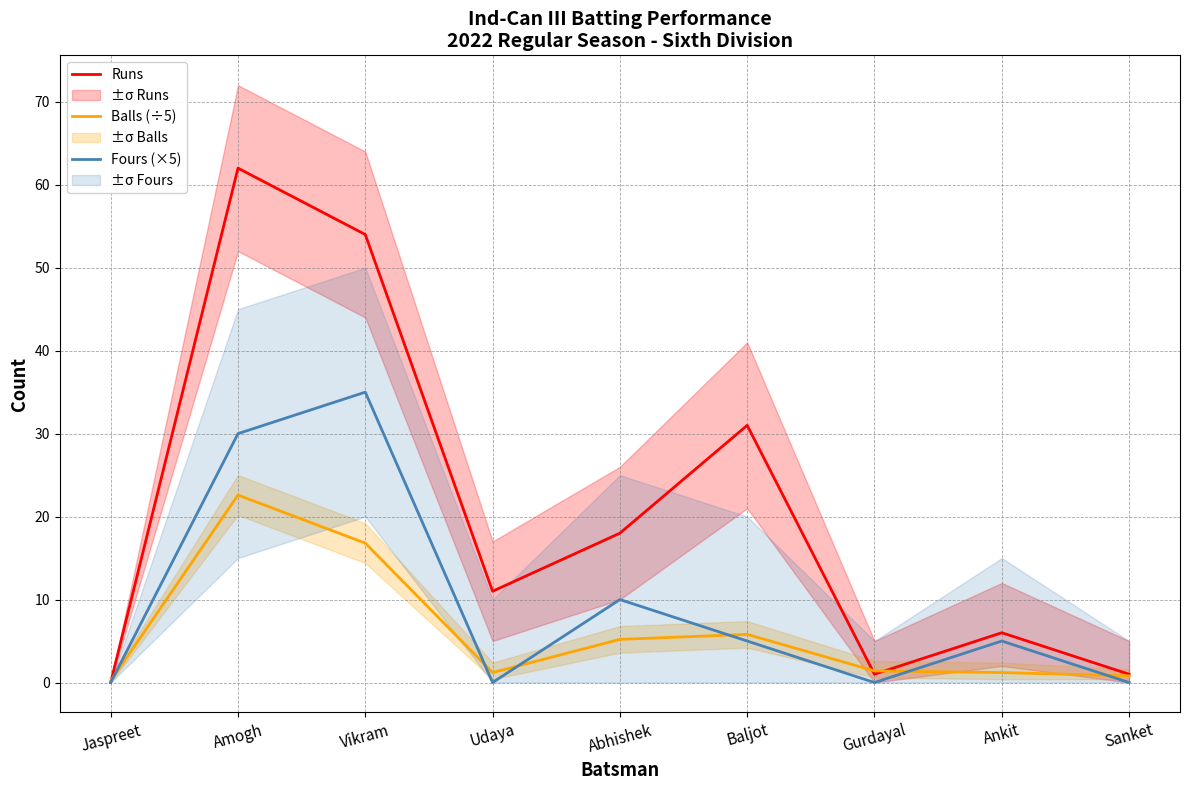

Which series ends up on top after the final intersection of Balls (÷5) and Fours (×5)?

Balls (÷5)